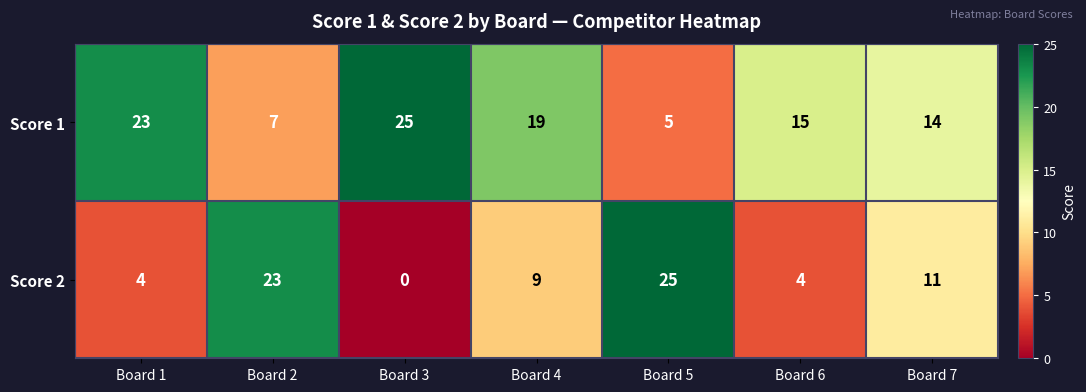

What is the spread (max minus min) of values at Board 2?

16